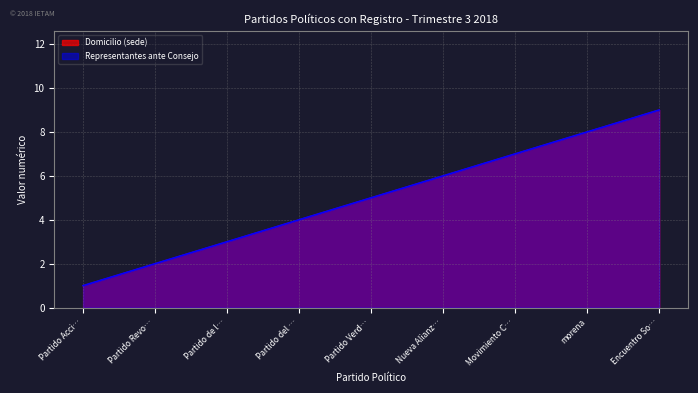

Where does the Representantes ante Consejo series first go above 5?

Nueva Alianz…